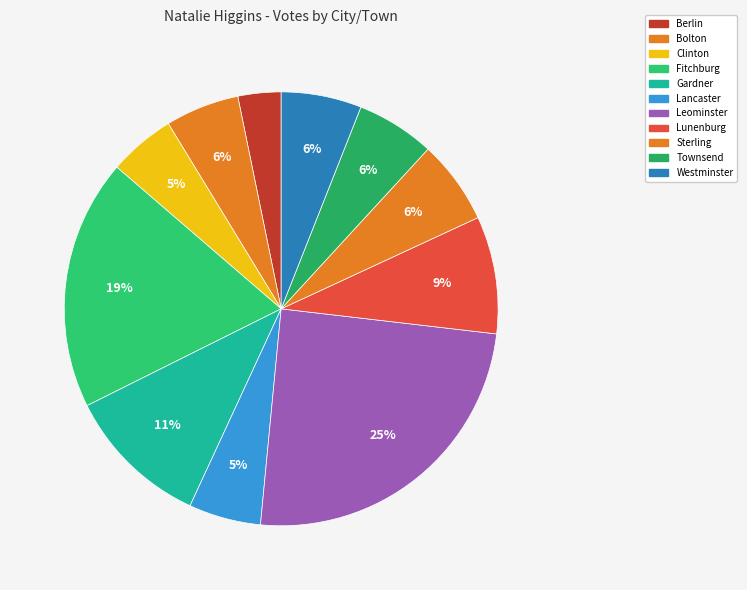

Is Gardner the majority of the pie?

No